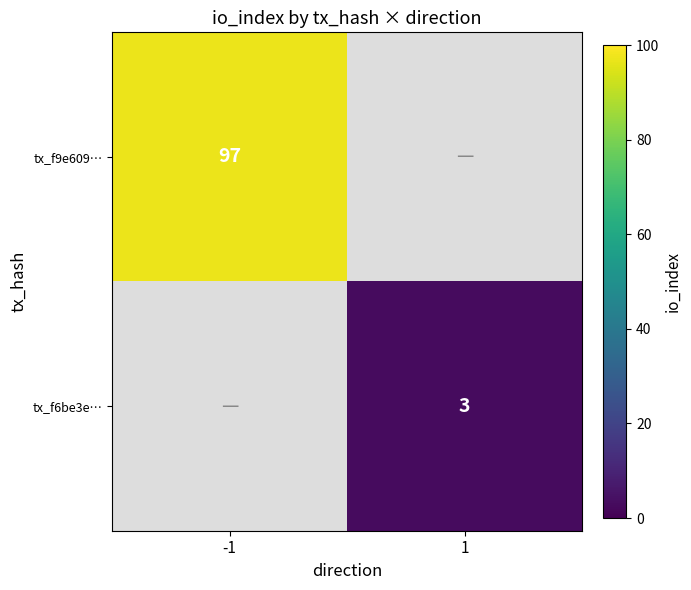

Is it true that tx_f9e609… equals 97 at -1?

True